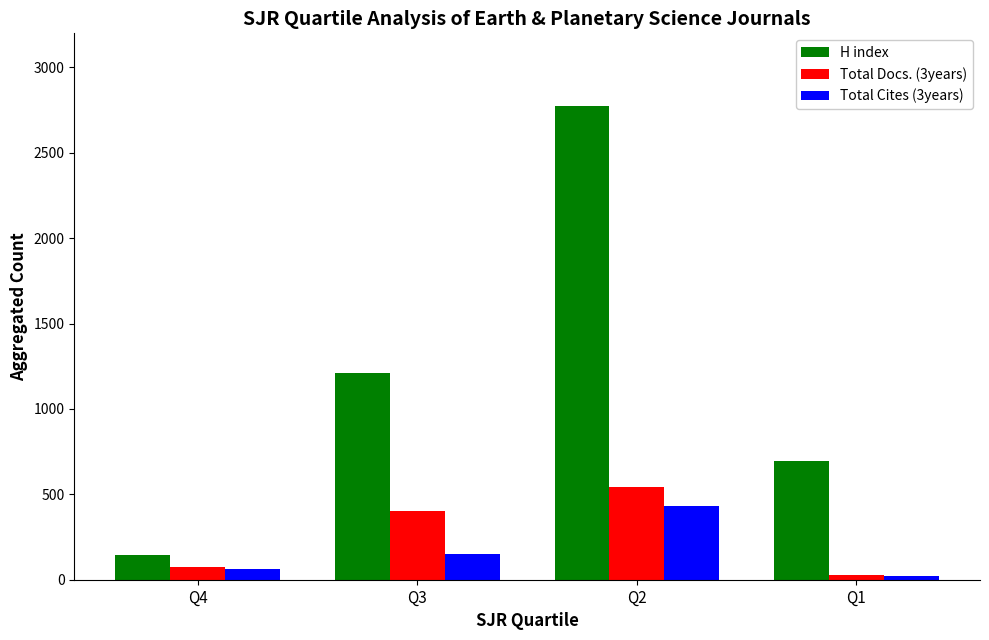

At which label does H index reach its peak?

Q2